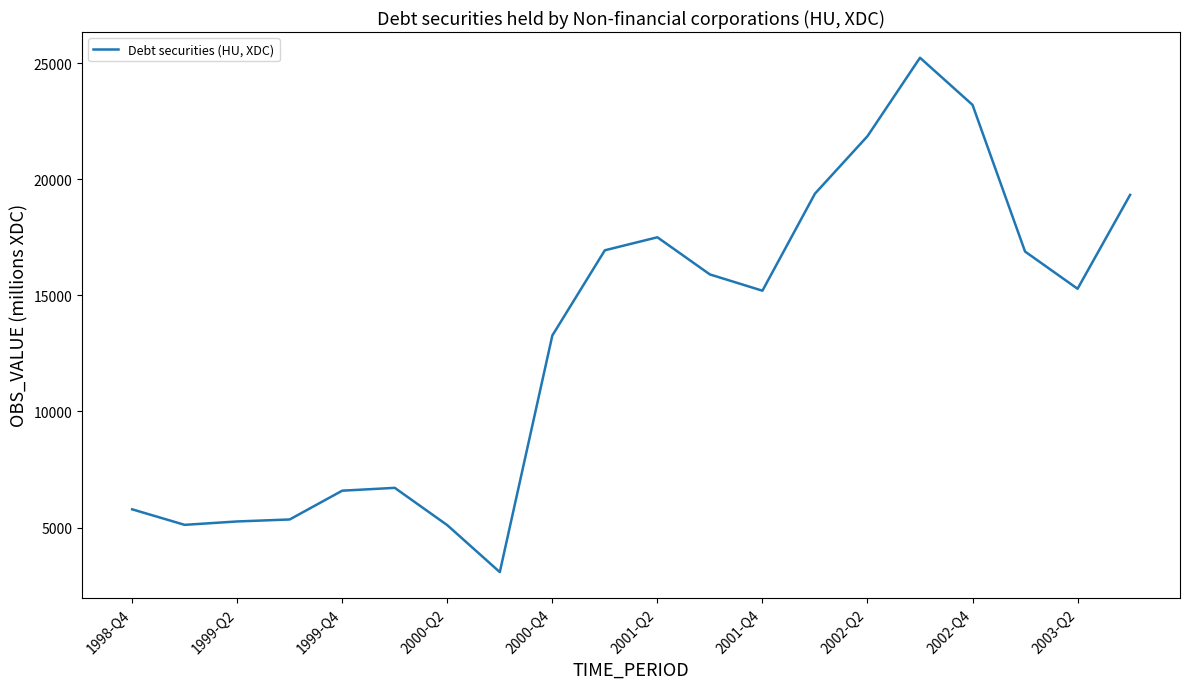

What is the smallest value displayed?

3086